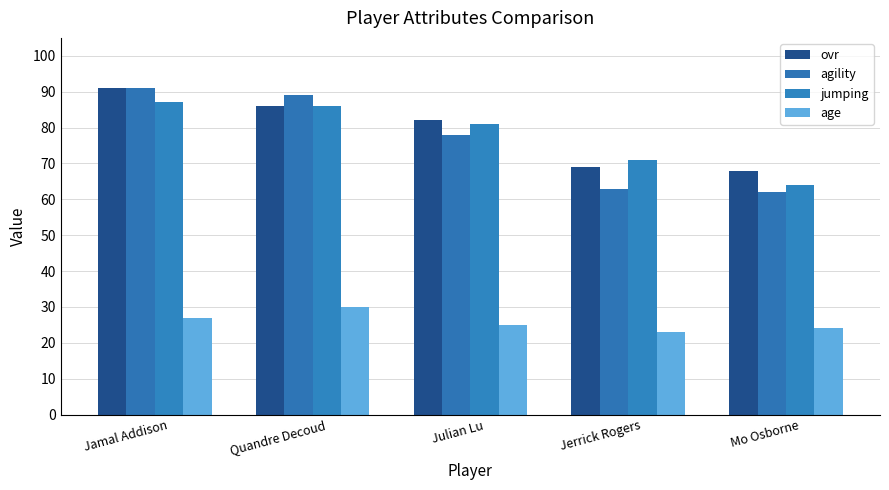

Are the bars grouped side by side (vs. stacked)?

Yes